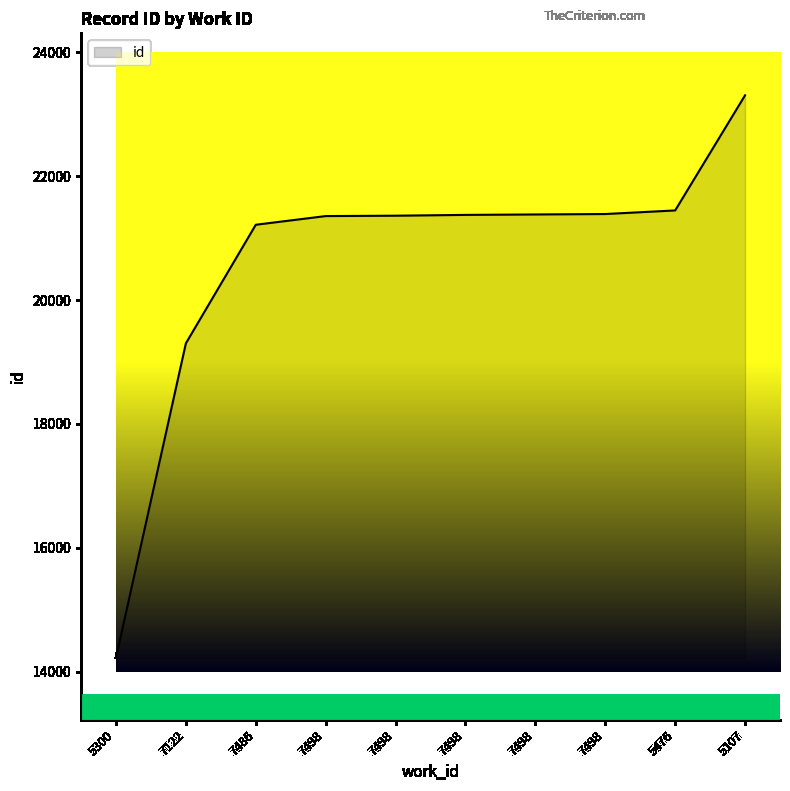

What is the average value?

20634